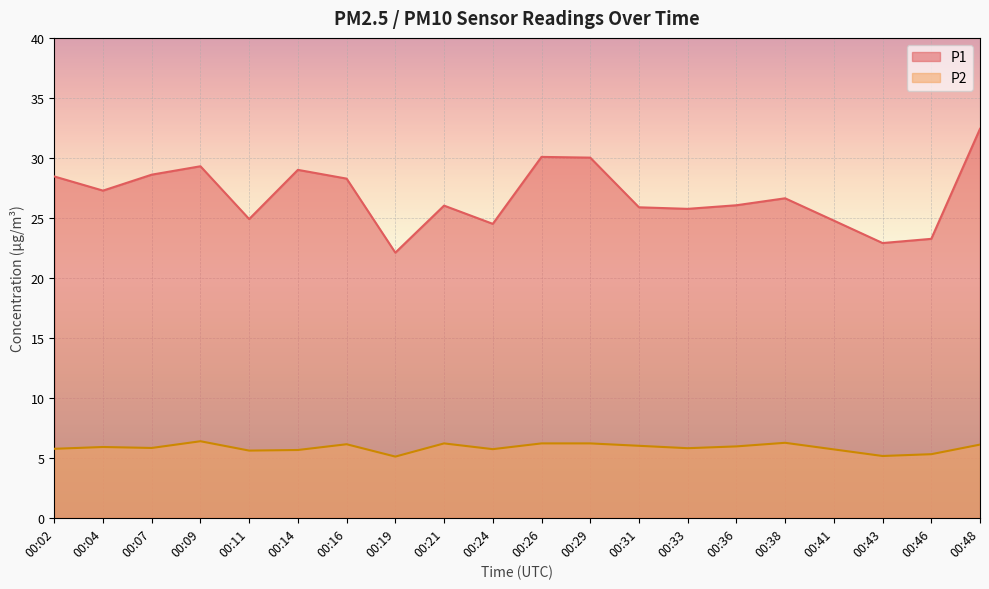

At which label is P2 closest to 5?

00:19